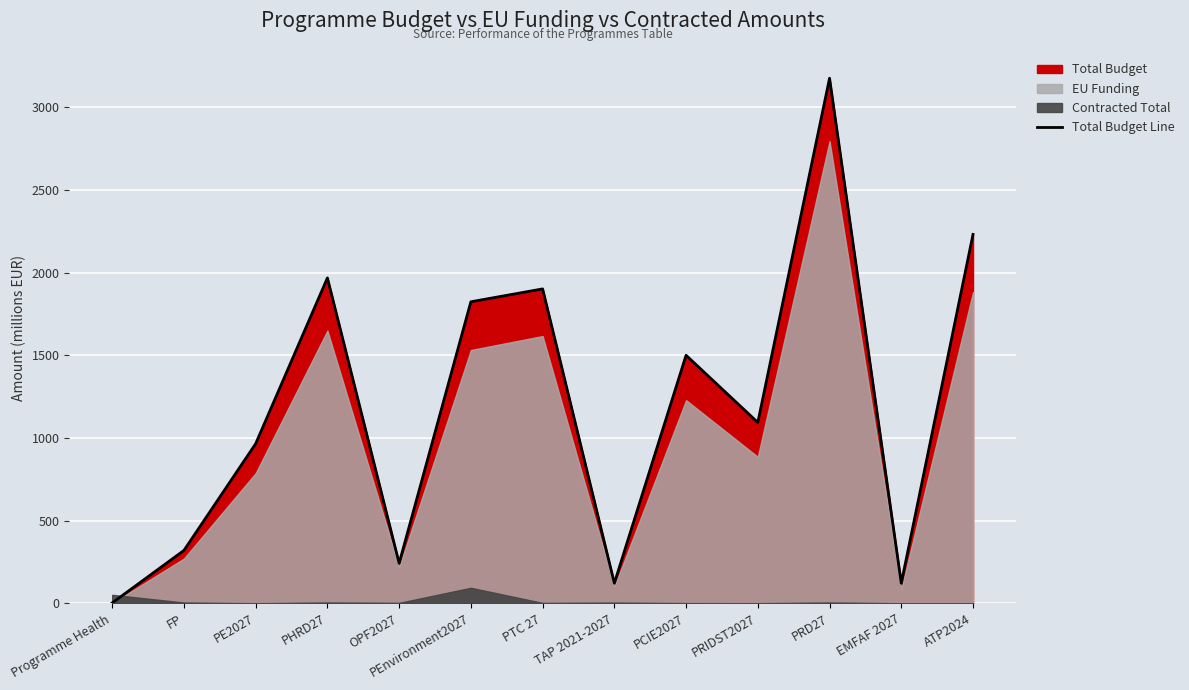

How many lines are shown in the chart?

1